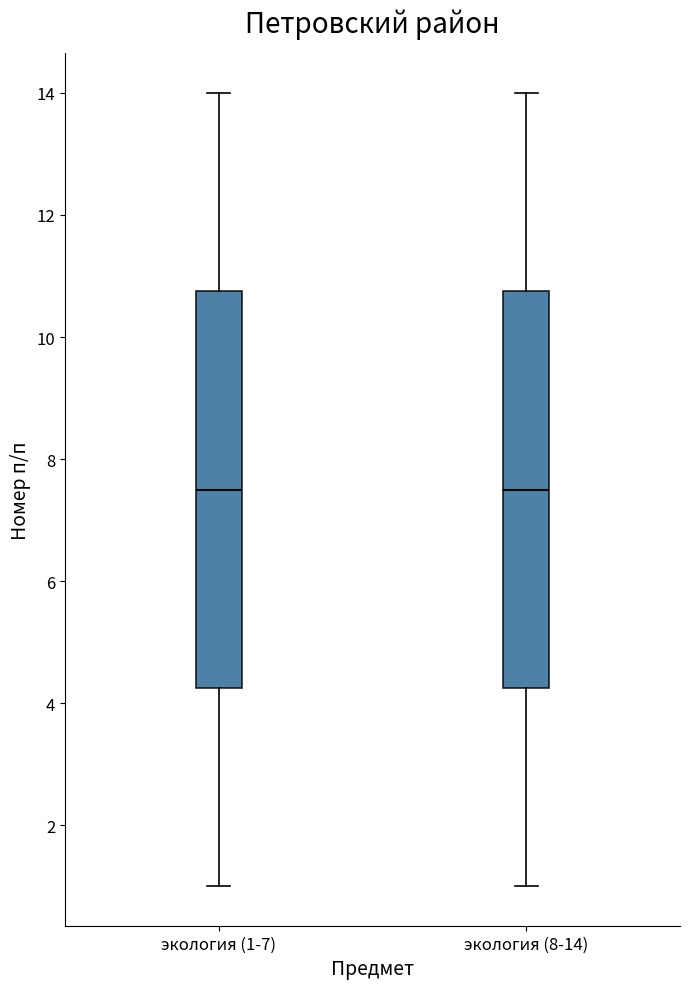

Reading left to right, transcribe this box plot: for each box, give where its median line is, the range the box spans, and where its two whiskers end, as read against the y-axis. The values are not printed on the chart, so give them approximately, as read against the axis.

экология (1-7): median 7.6, box 4.2 to 10.8, whiskers 1.0 to 14.0
экология (8-14): median 7.6, box 4.2 to 10.8, whiskers 1.0 to 14.0